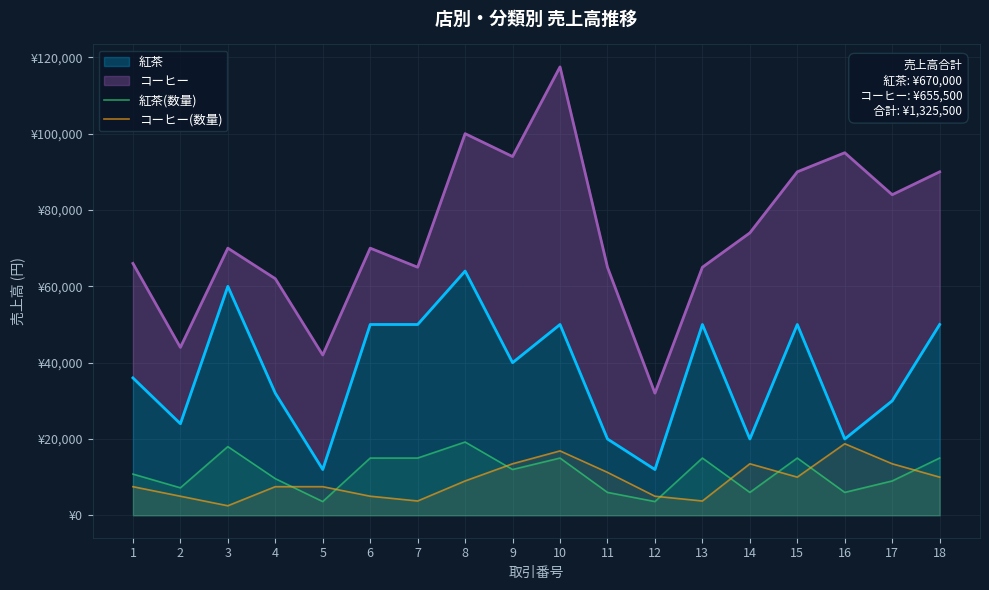

Which series has the largest range (max minus min)?

コーヒー(数量)